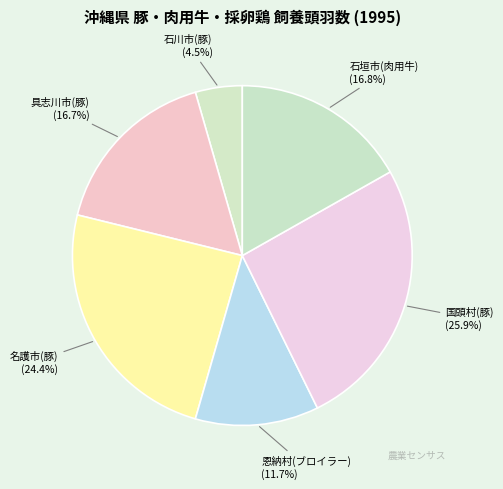

Combined, do 具志川市(豚) and 名護市(豚) account for over 50%?

No